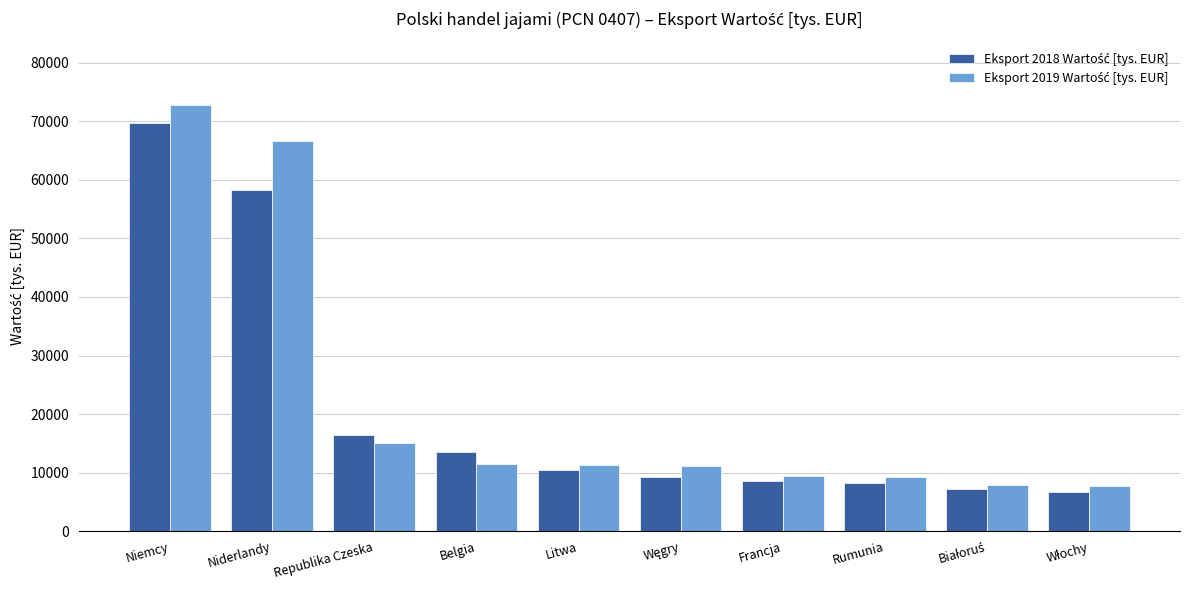

How many bars are there in total?

20